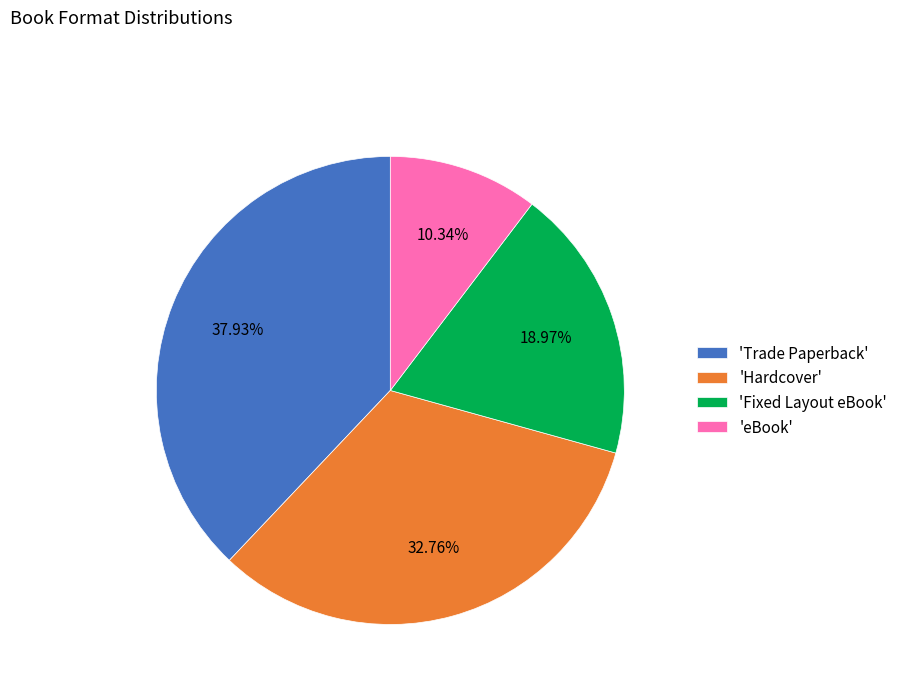

How many segments does this pie chart have?

4